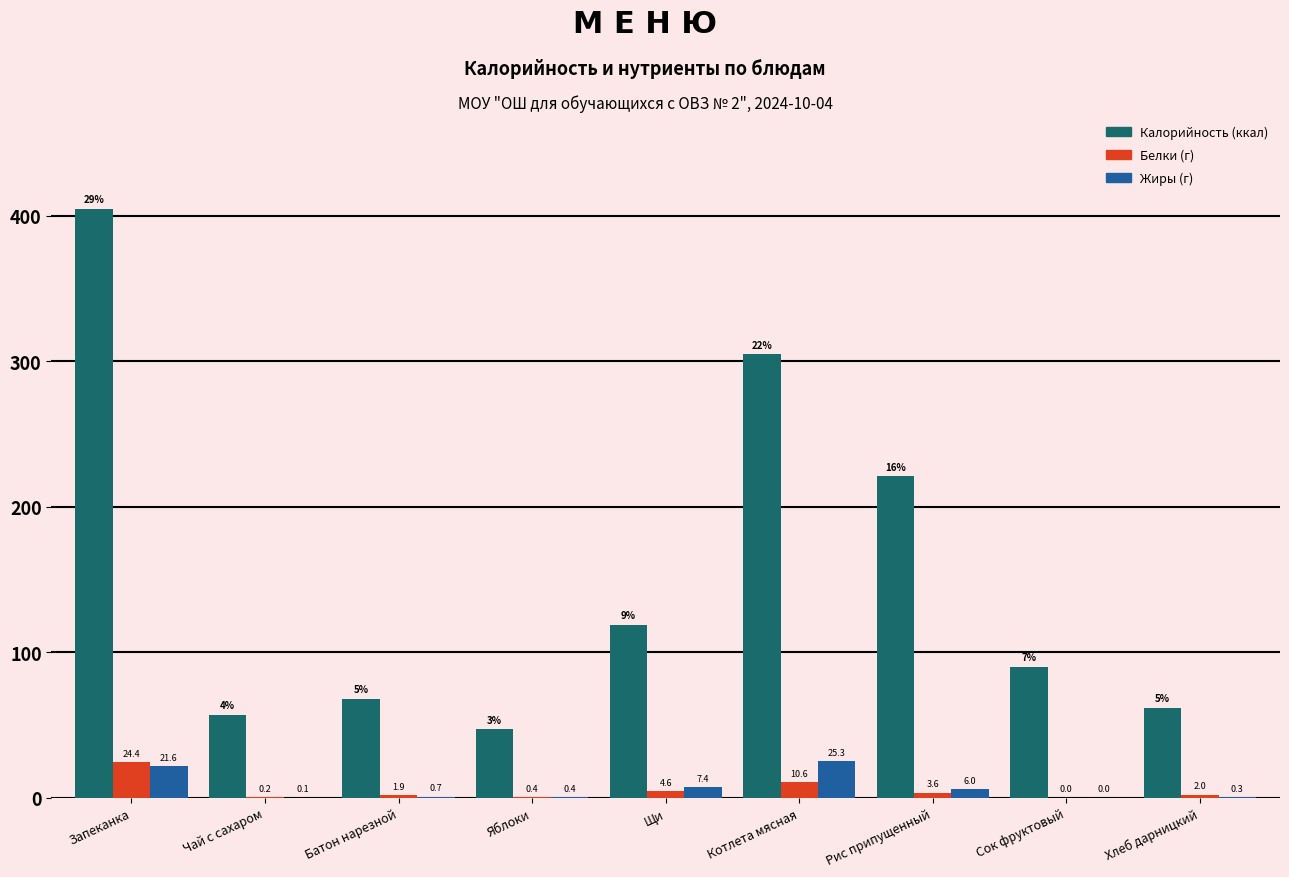

Reading left to right, extract all data points from this chart.

Калорийность: Запеканка=405.0	Чай с сахаром=57.0	Батон нарезной=68.0	Яблоки=47.0	Щи=119.0	Котлета мясная=305.0	Рис припущенный=221.0	Сок фруктовый=90.0	Хлеб дарницкий=62.0
Белки: Запеканка=24.4	Чай с сахаром=0.2	Батон нарезной=1.9	Яблоки=0.4	Щи=4.6	Котлета мясная=10.6	Рис припущенный=3.6	Сок фруктовый=0.0	Хлеб дарницкий=2.0
Жиры: Запеканка=21.6	Чай с сахаром=0.1	Батон нарезной=0.7	Яблоки=0.4	Щи=7.4	Котлета мясная=25.3	Рис припущенный=6.0	Сок фруктовый=0.0	Хлеб дарницкий=0.3